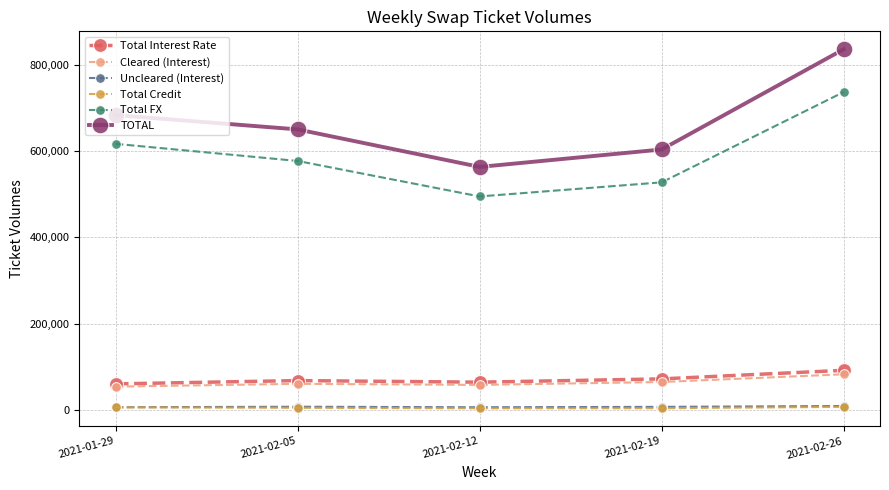

Rank the categories by Total FX value from lowest to highest.

2021-02-12, 2021-02-19, 2021-02-05, 2021-01-29, 2021-02-26